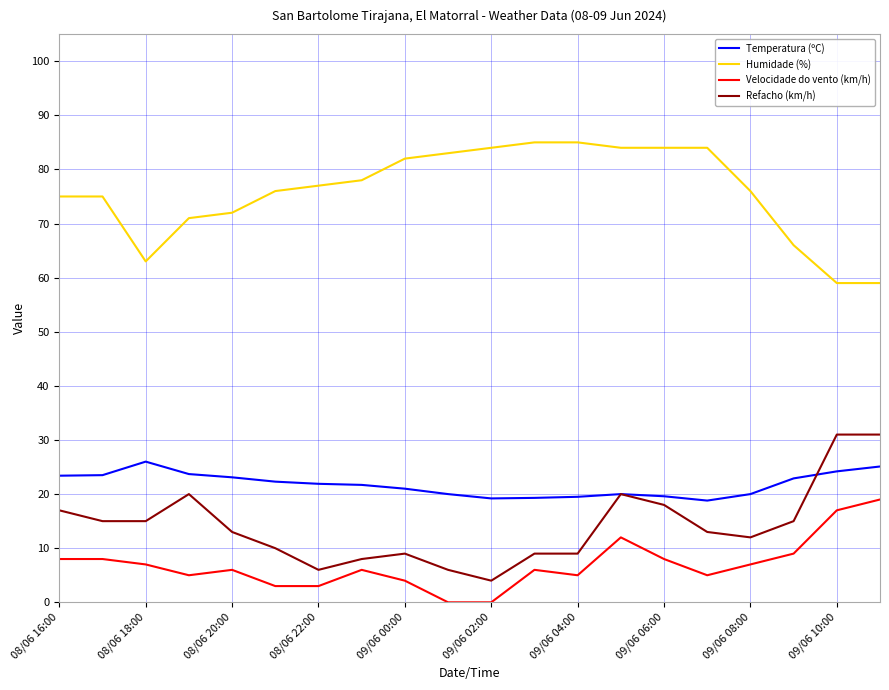

What is the minimum value for Refacho (km/h)?

4.0